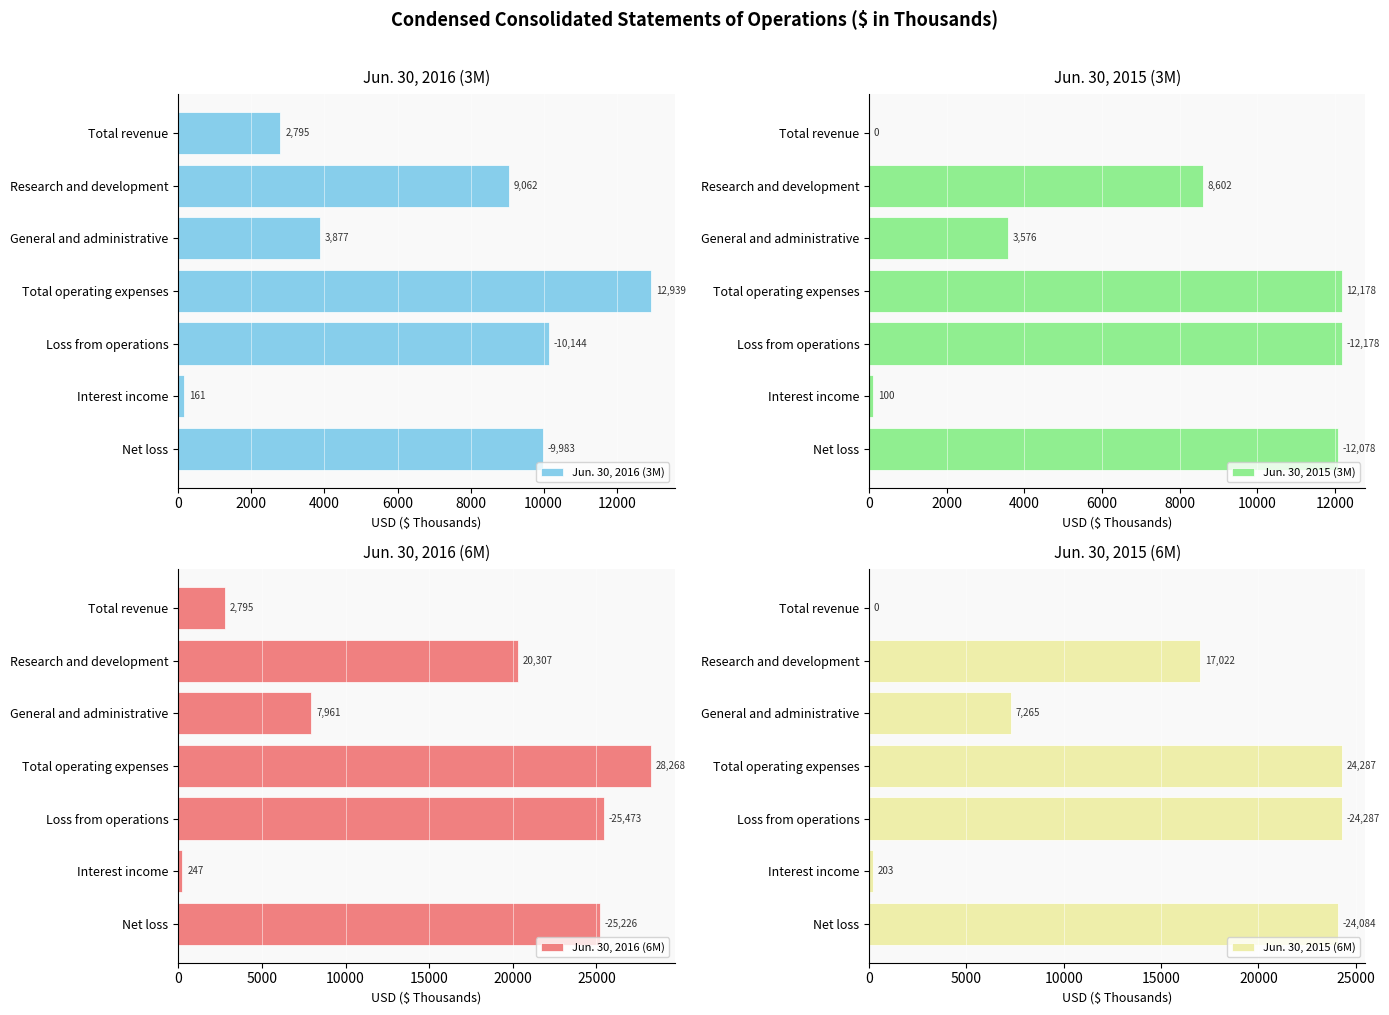

Which series has the largest range (max minus min)?

Jun. 30, 2016 (6M)